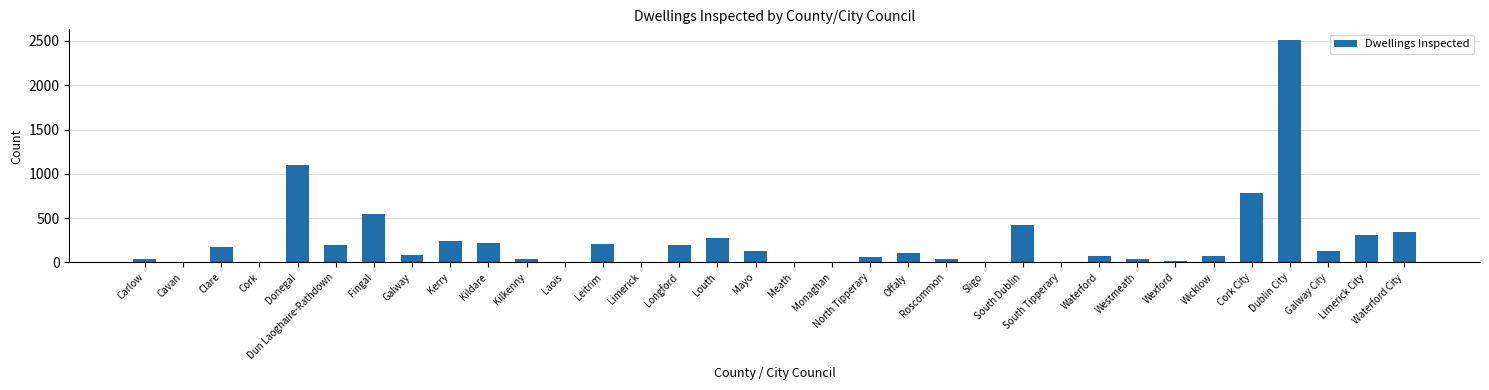

Read the value at Louth.

270